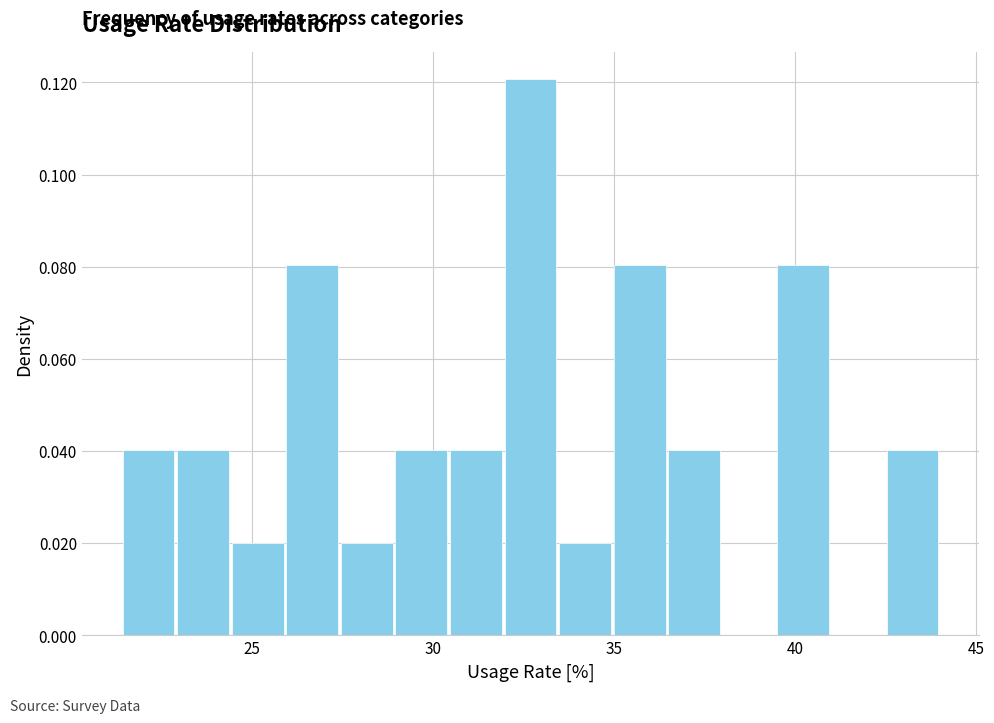

Read against the x-axis, roughly where is the centre of the tallest bar?

32.5